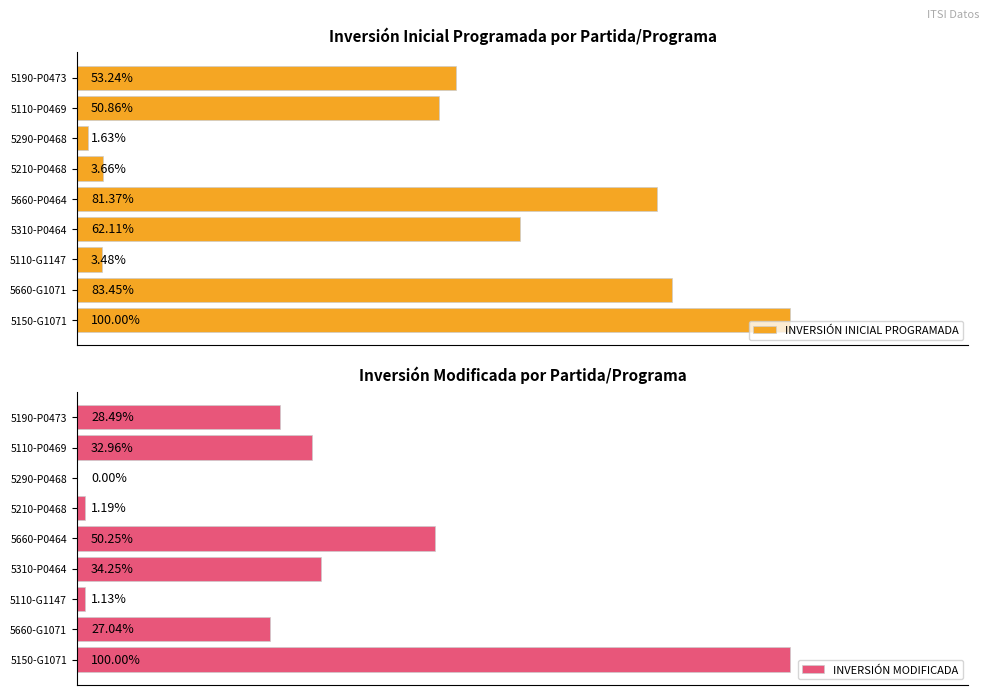

What is the difference between the maximum and minimum values in the INVERSIÓN MODIFICADA series?

1517089.3